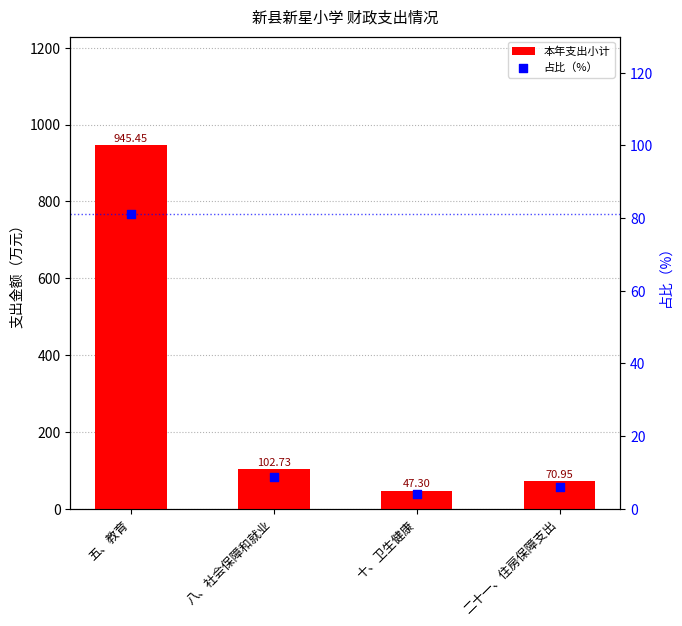

Which series reaches the maximum Y coordinate?

本年支出小计